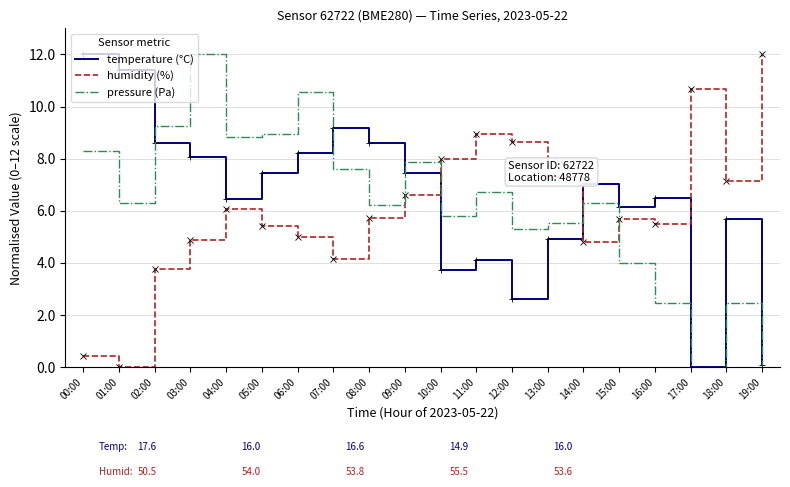

Which series changed the most between 03:00 and 18:00?

pressure (Pa)